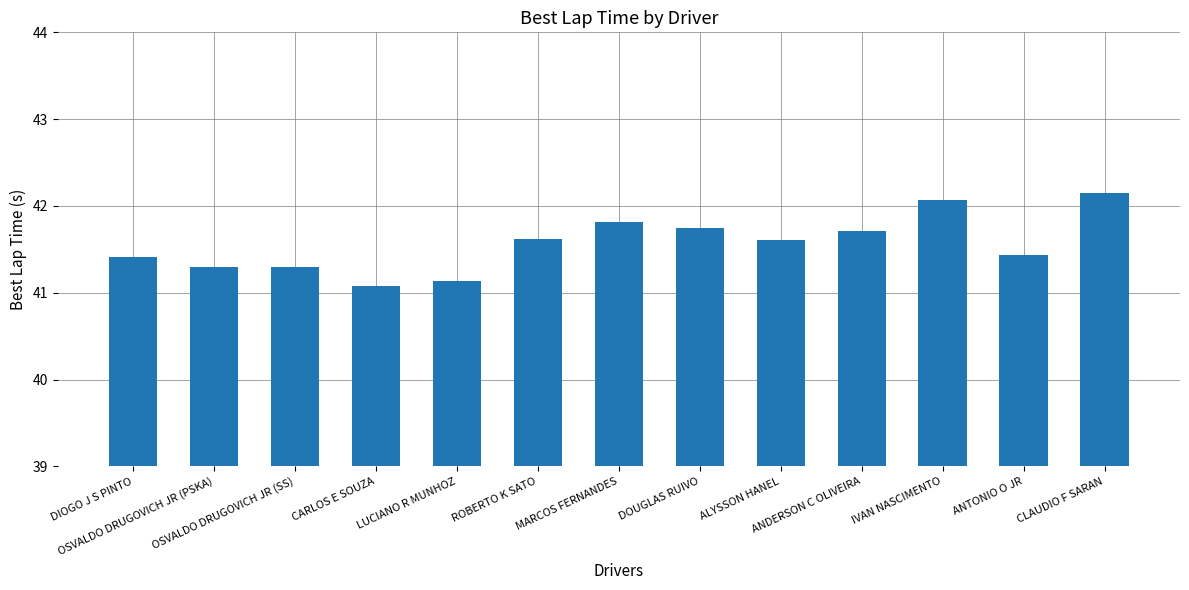

What is the average value?

41.6